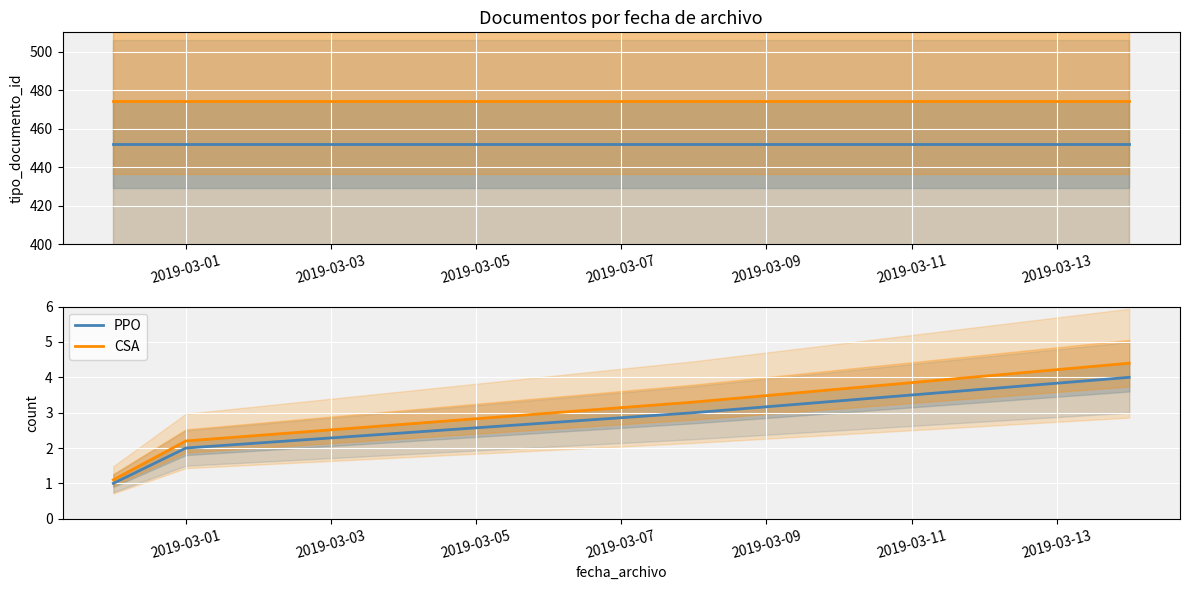

True or false: PPO has more than 0 points higher than both neighbors.

False